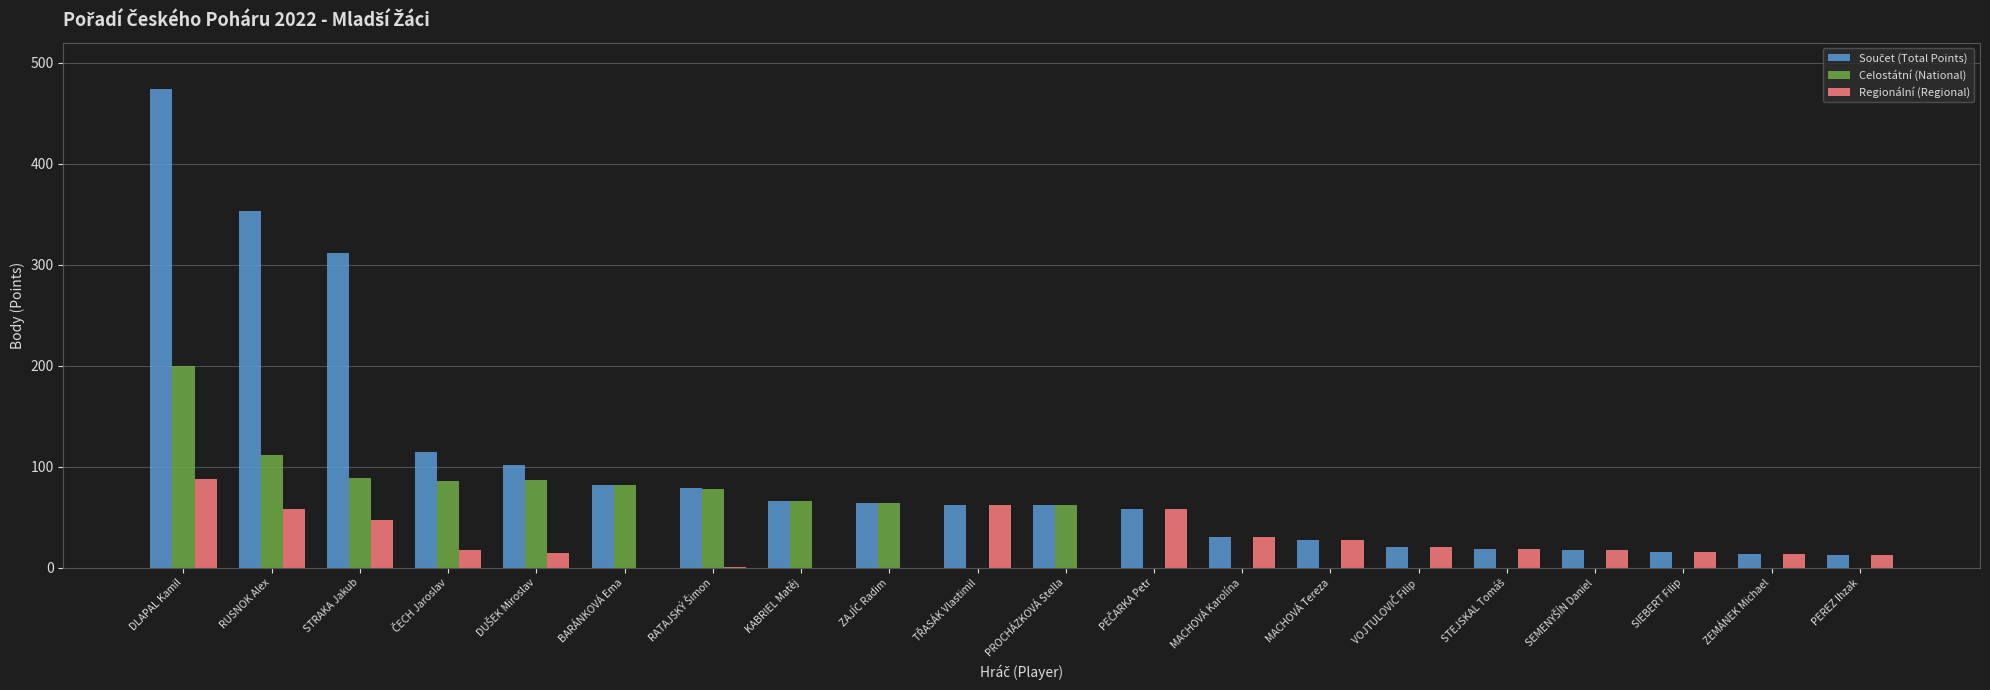

What is the sum of all Regionální (Regional) values?

501